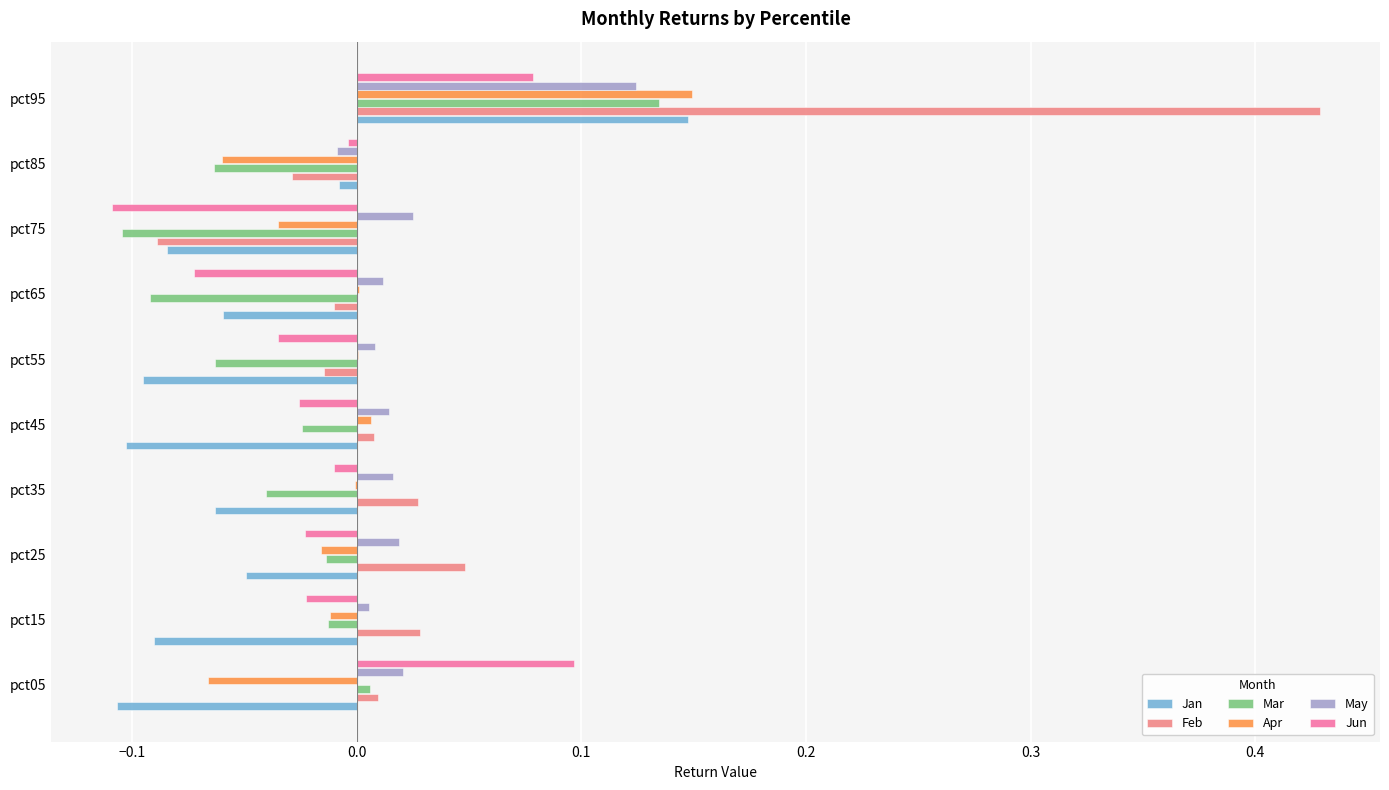

Which series has the largest total across all categories?

Feb